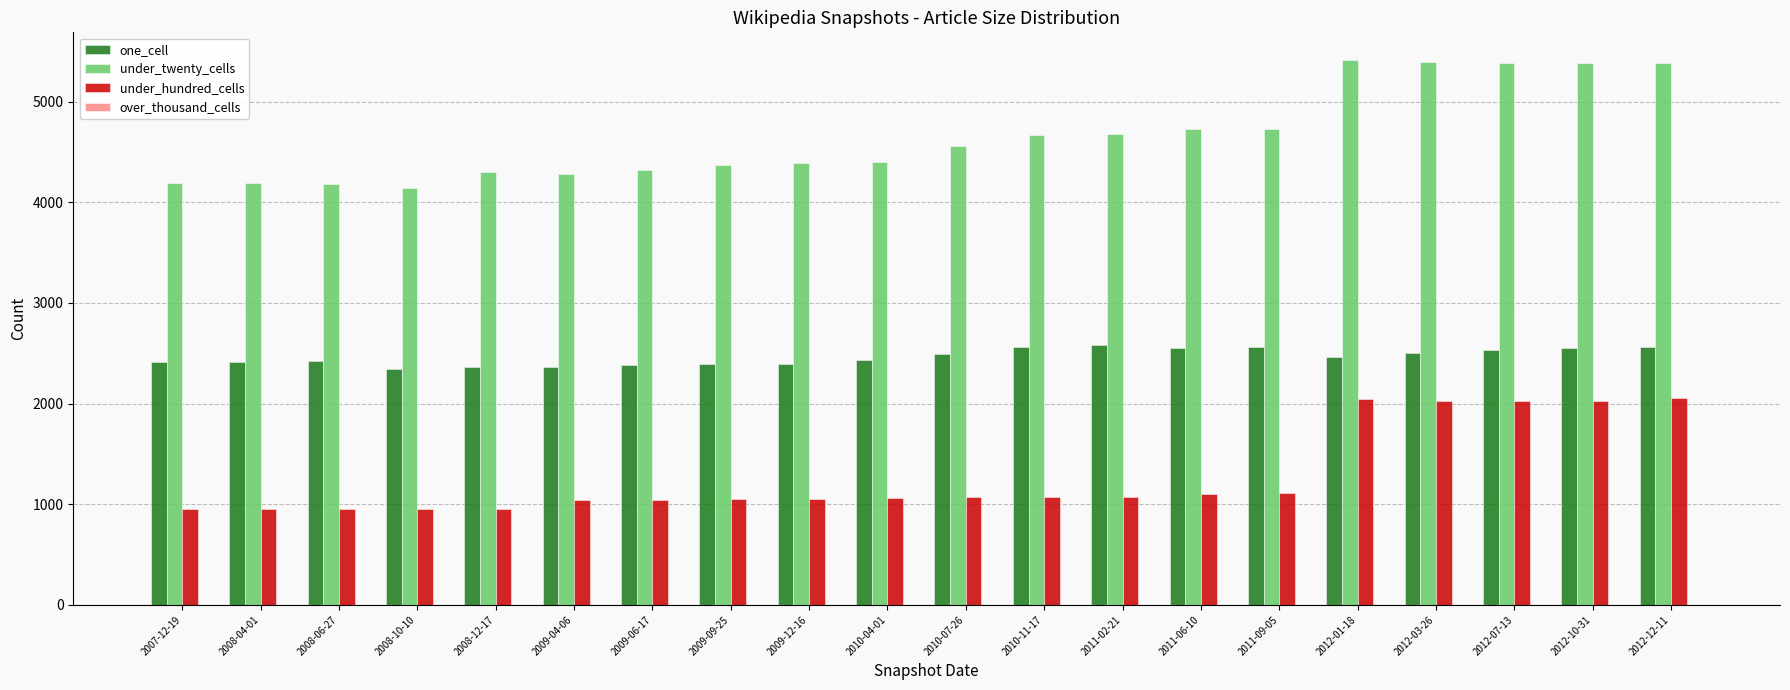

What is the label of the 17th bar from the right?

2008-10-10